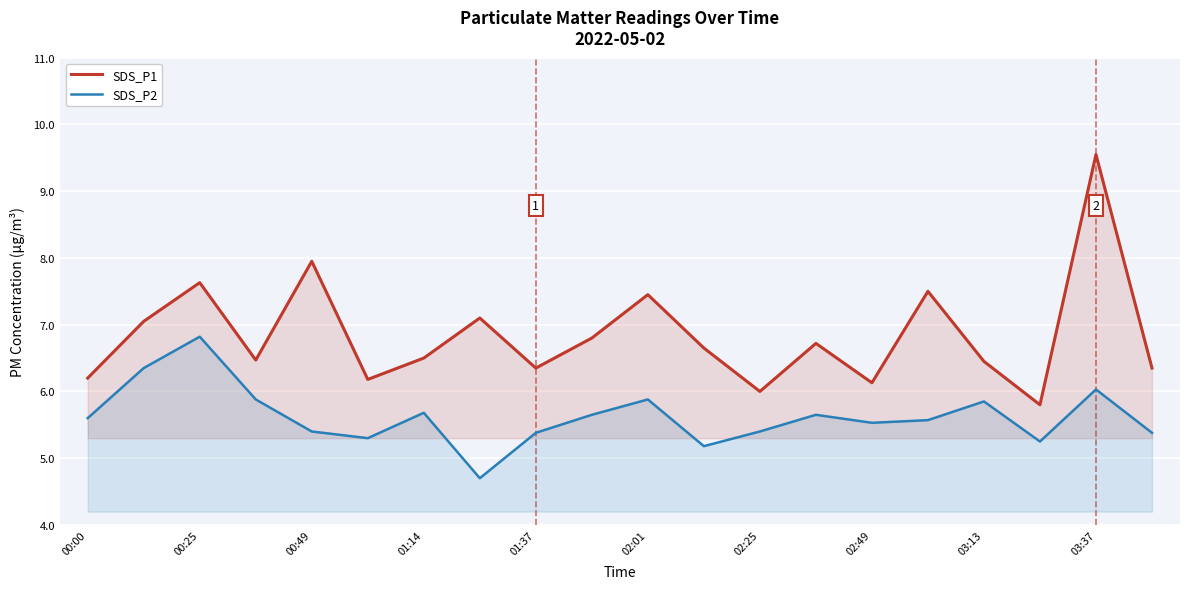

The value of SDS_P1 at 19 is 2.6. True or false?

False